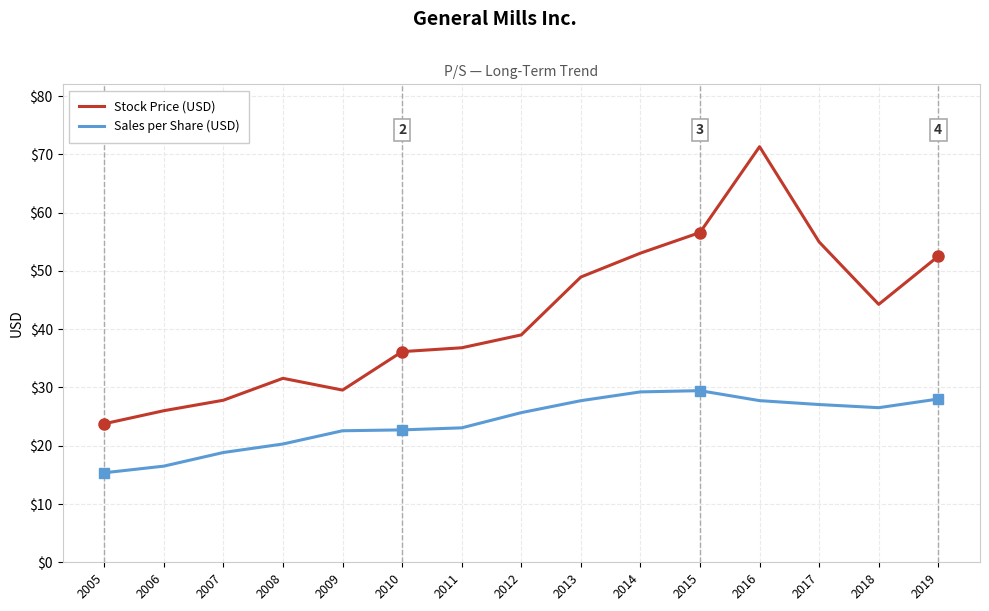

The value of Stock Price (USD) at 2013 is 17.7. True or false?

False